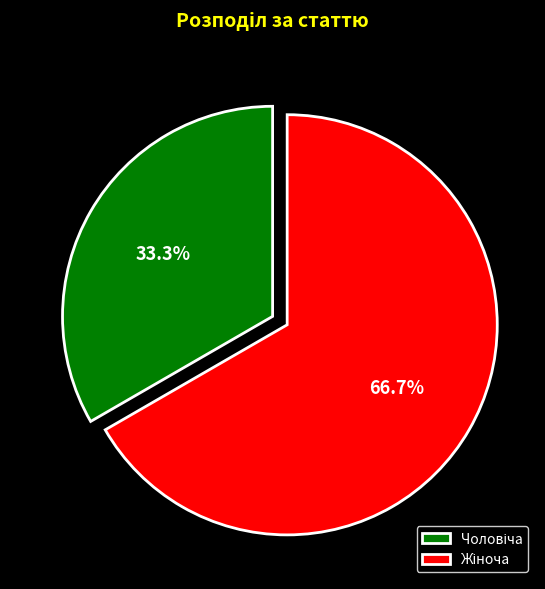

Is there any slice that represents more than half of the pie?

Yes